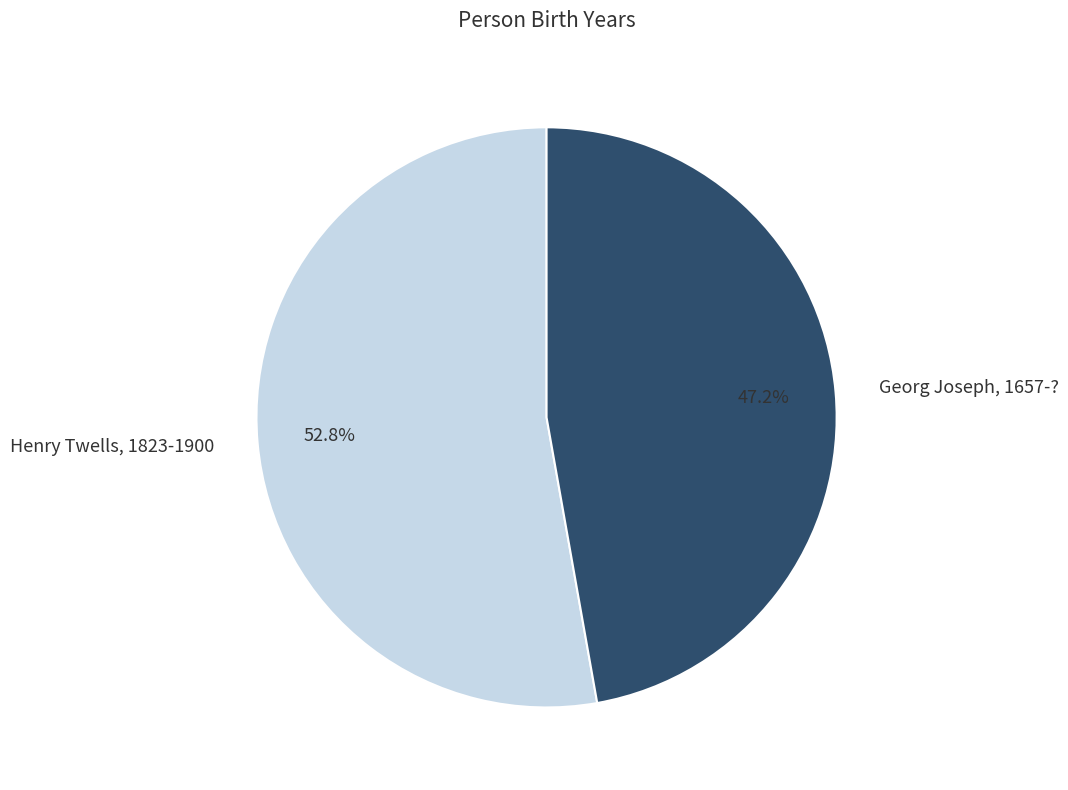

How many segments does this pie chart have?

2